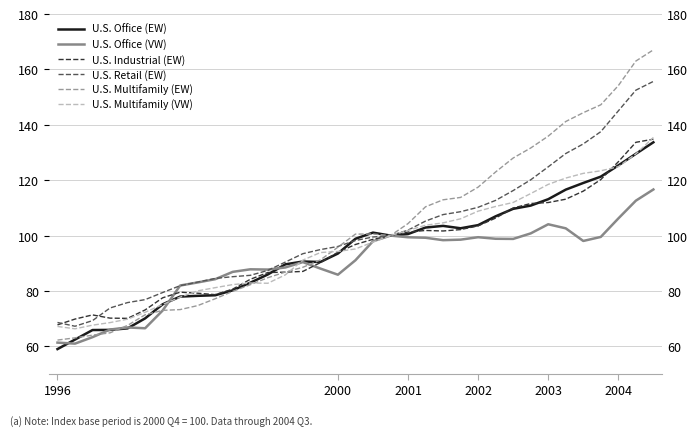

Which series has the largest total across all categories?

U.S. Multifamily (EW)